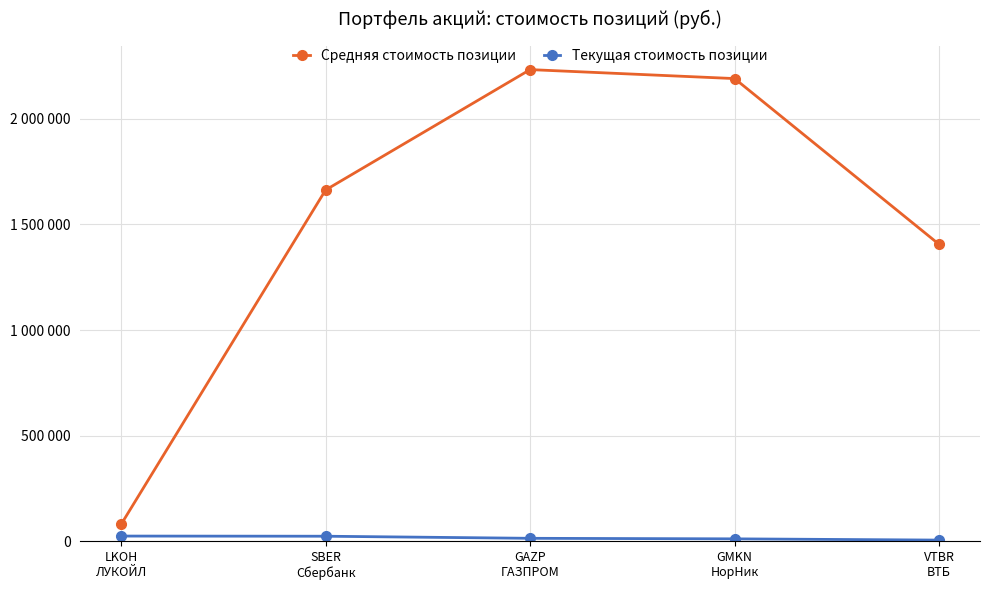

What is the label of the 1st point from the right?

VTBR
ВТБ